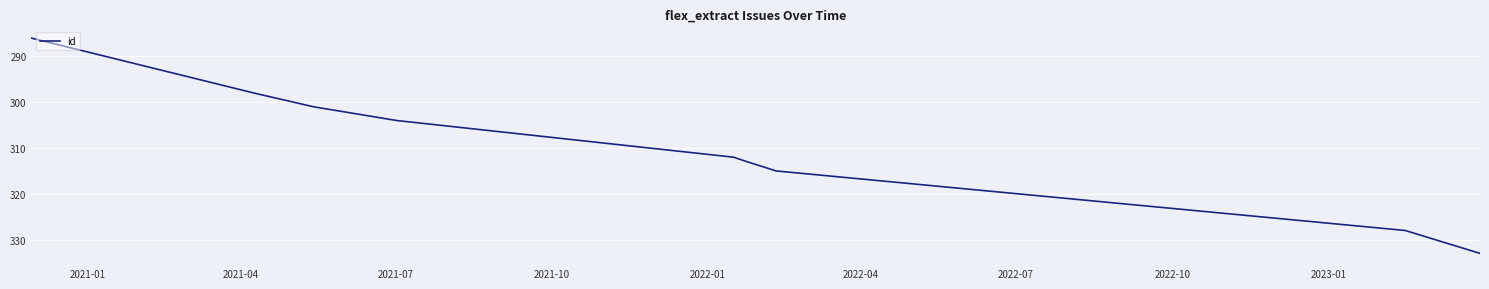

What is the difference between the maximum and minimum values?

47